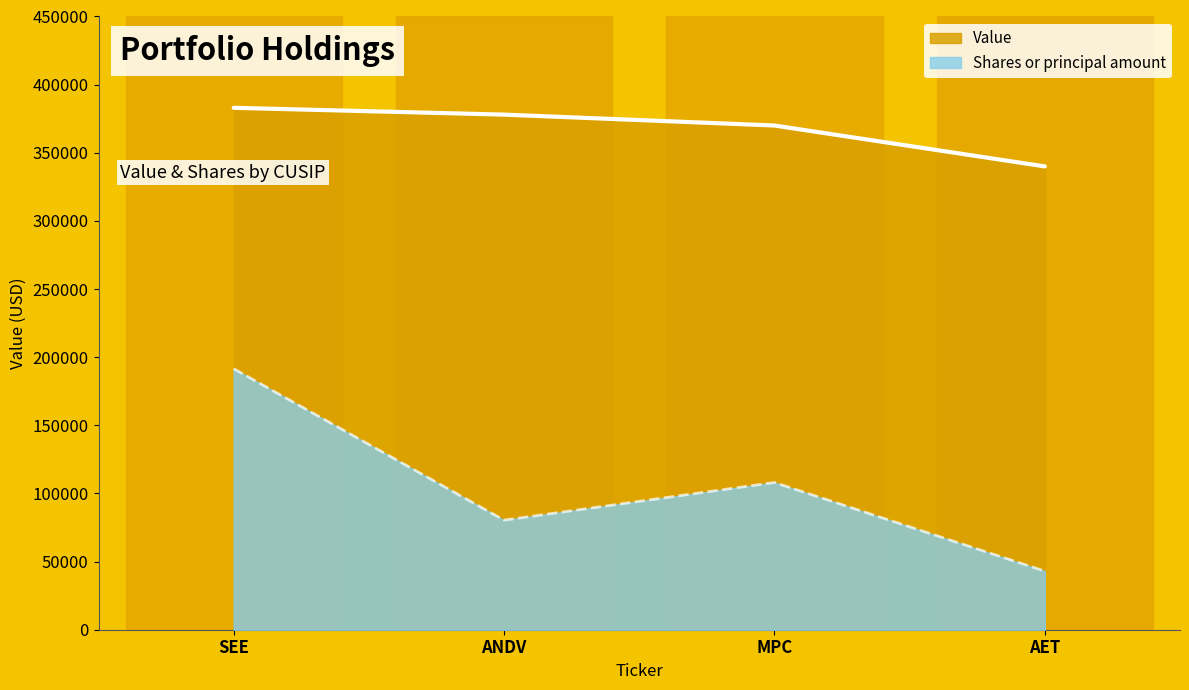

True or false: Shares or principal amount has more than 1 points higher than both neighbors.

False